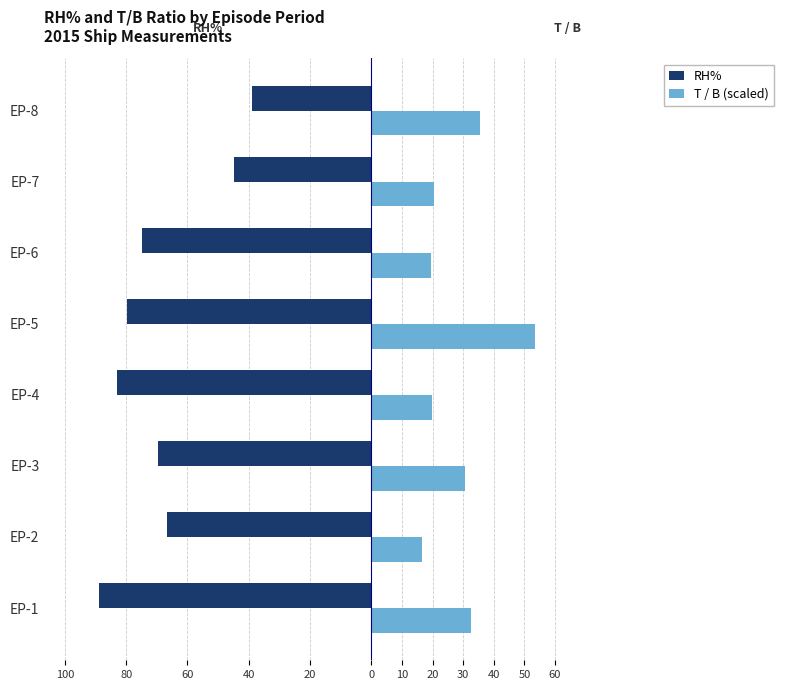

What is the lowest value of the T / B (scaled) series?

16.6